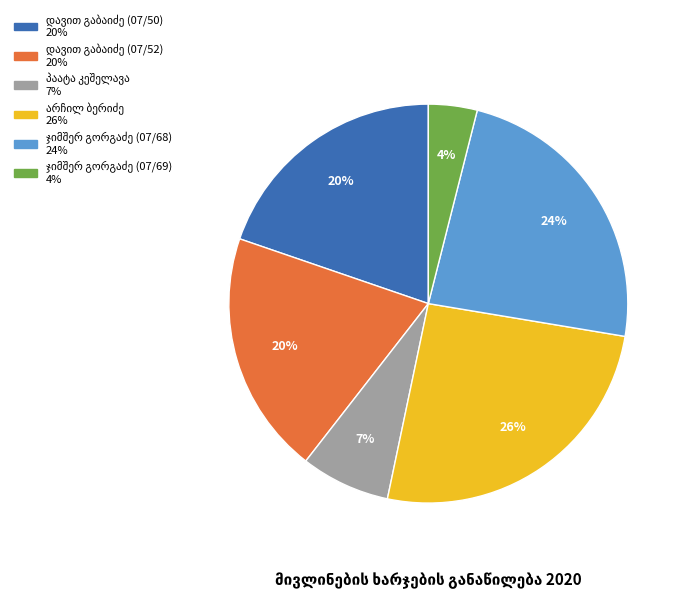

How many segments does this pie chart have?

6